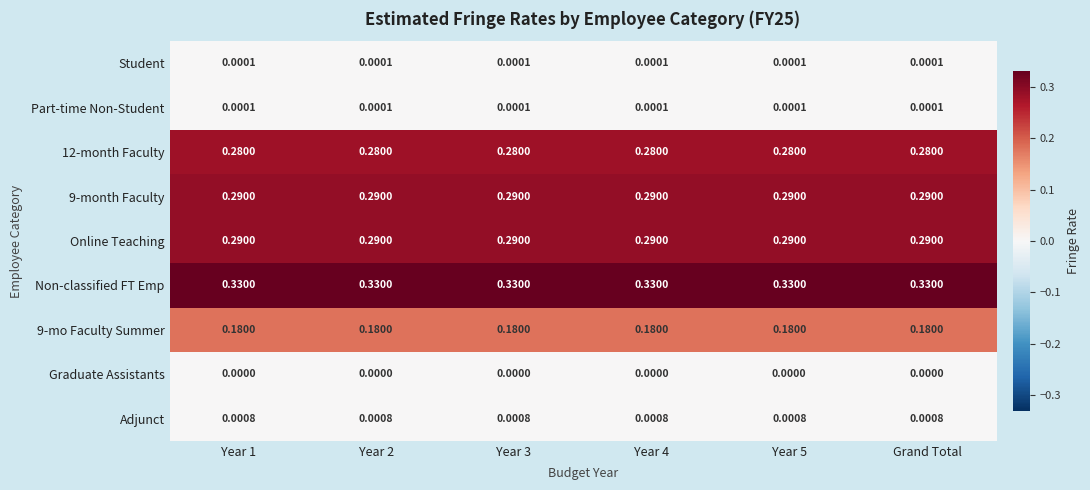

How many series are shown in this chart?

9